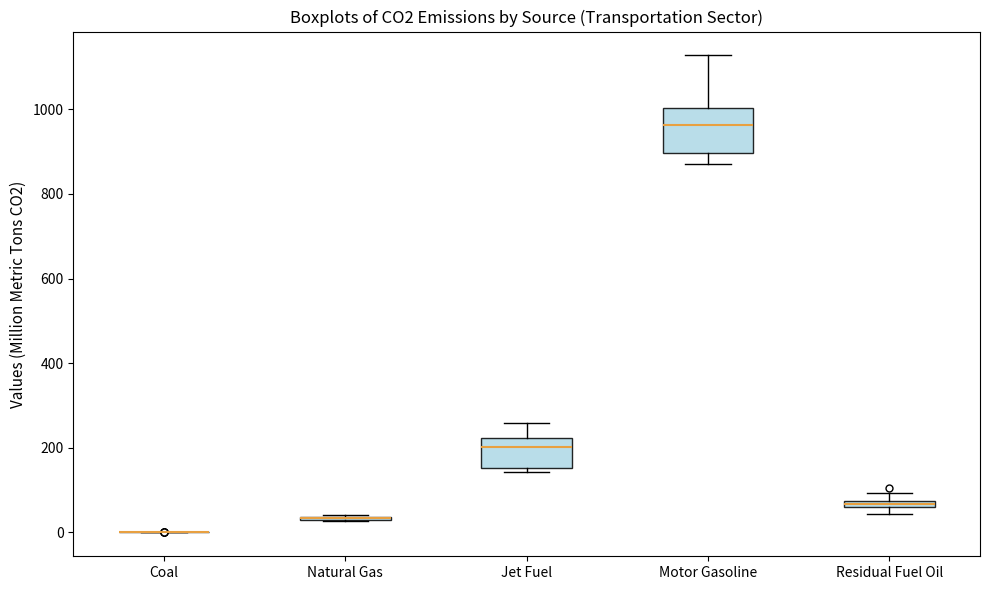

Where is the lower edge of the box for Motor Gasoline on the y-axis? The values are not printed on the chart, so give them approximately, as read against the axis.

900